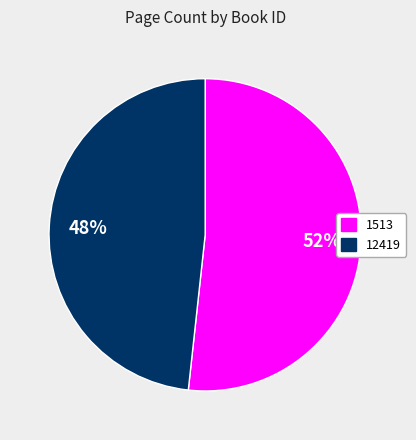

Rank the categories by value from lowest to highest.

12419, 1513